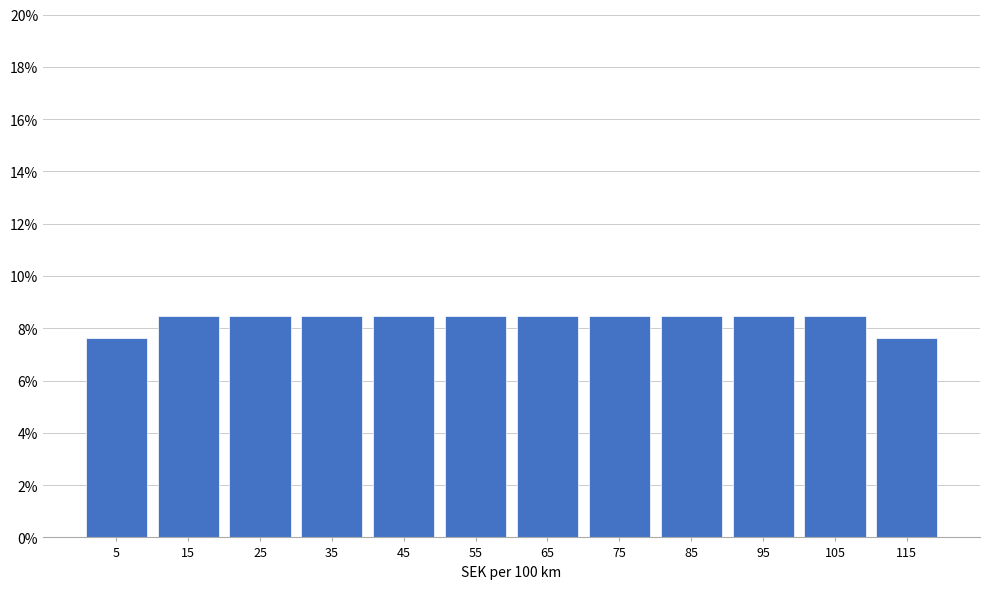

Does the chart contain any negative values?

No